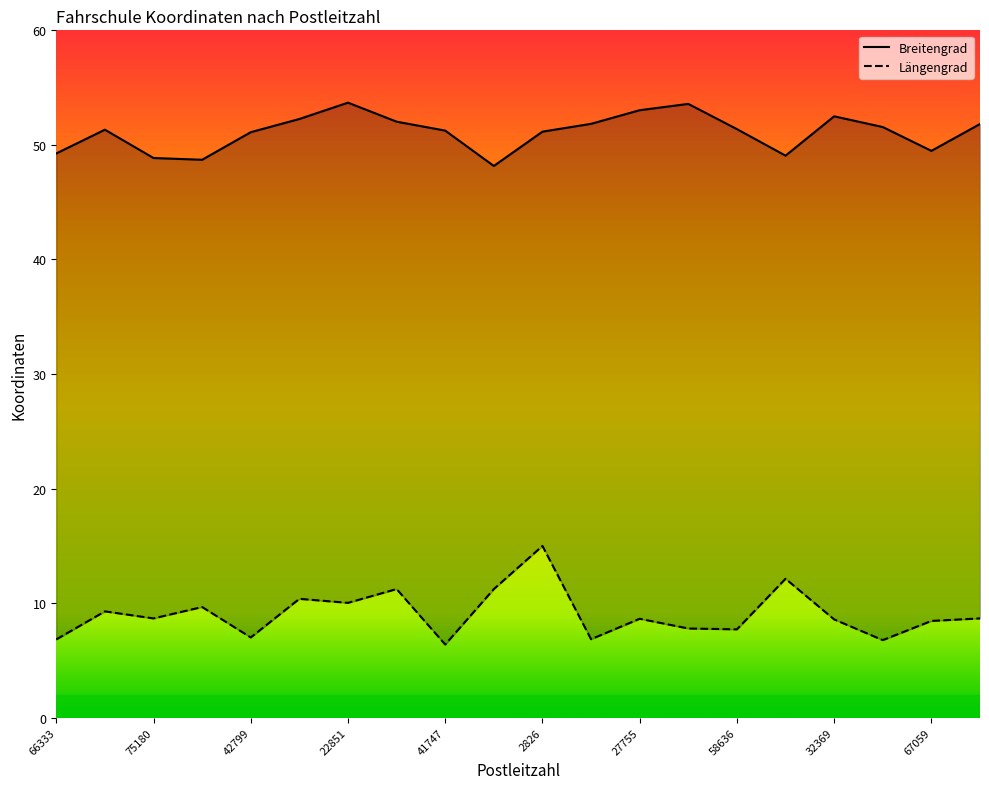

At 17, list the series in order from smallest to largest.

Längengrad, Breitengrad